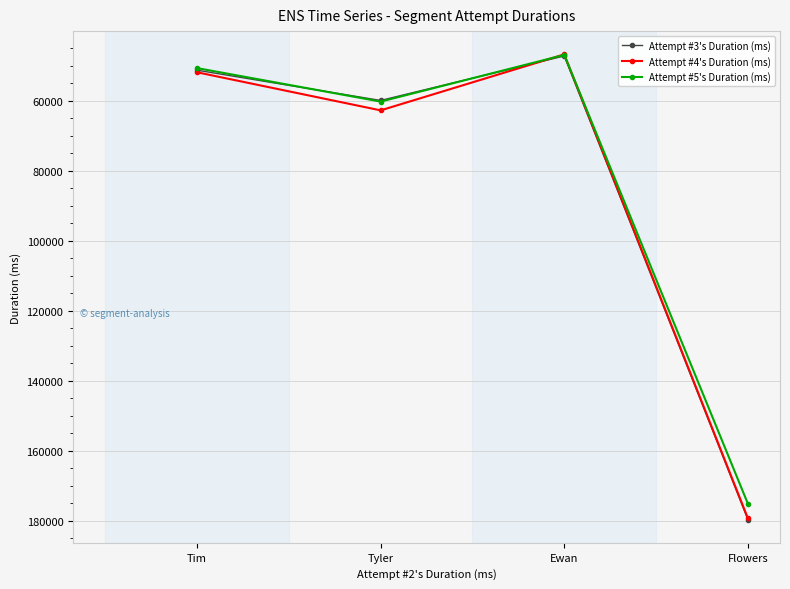

Which series has the widest spread of values?

Attempt #4's Duration (ms)